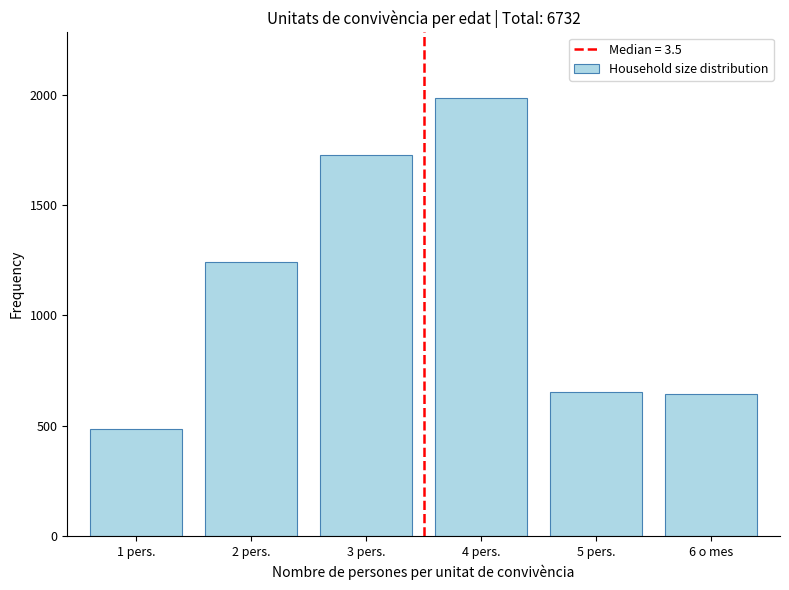

Reading left to right, transcribe all the data shown in this chart.

1 pers.=484	2 pers.=1240	3 pers.=1725	4 pers.=1984	5 pers.=655	6 o mes=644